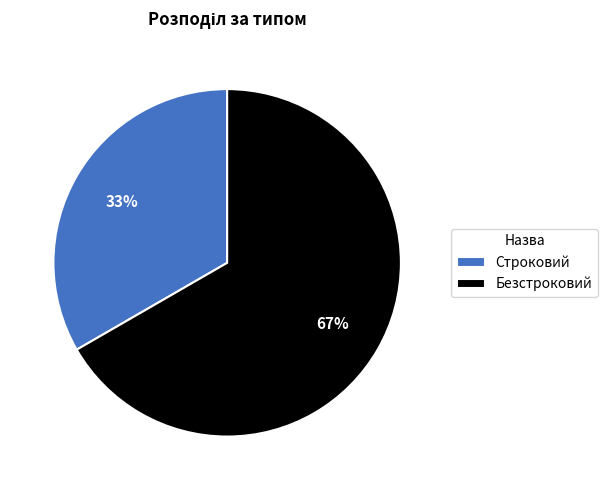

What percentage is the Безстроковий slice, to the nearest percent?

67%